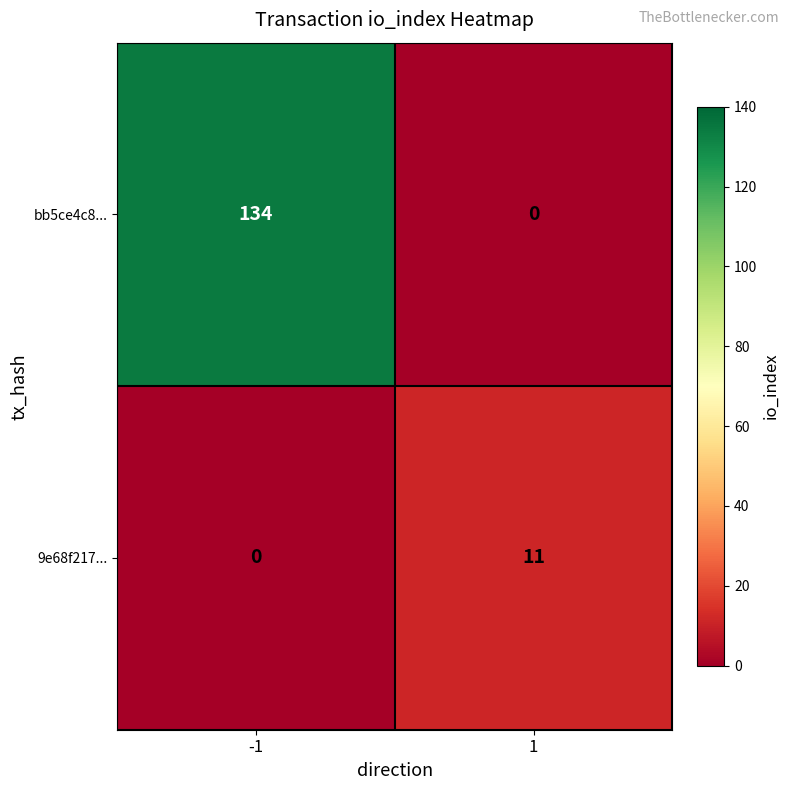

What is the total value across all series at -1?

134